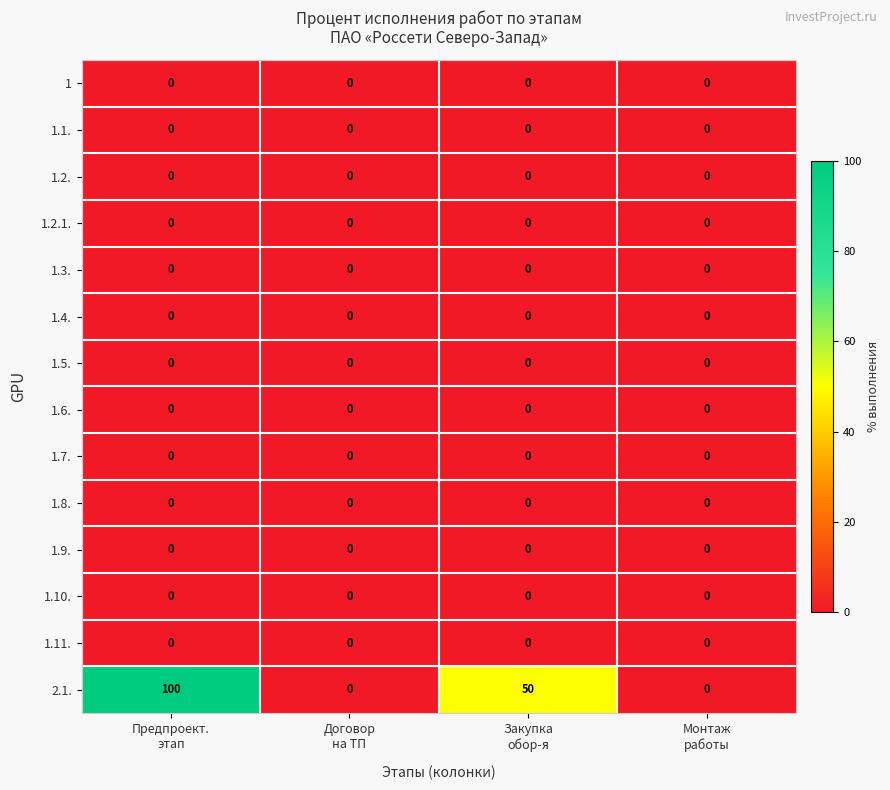

Which series has the largest range (max minus min)?

2.1.